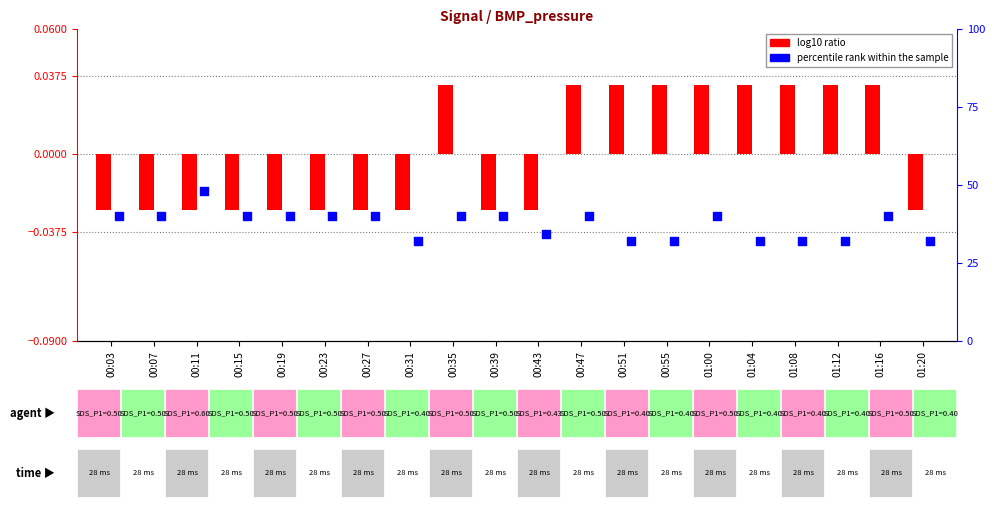

Is the value of percentile rank within the sample at 00:03 greater than the value of log10 ratio at 00:07?

Yes